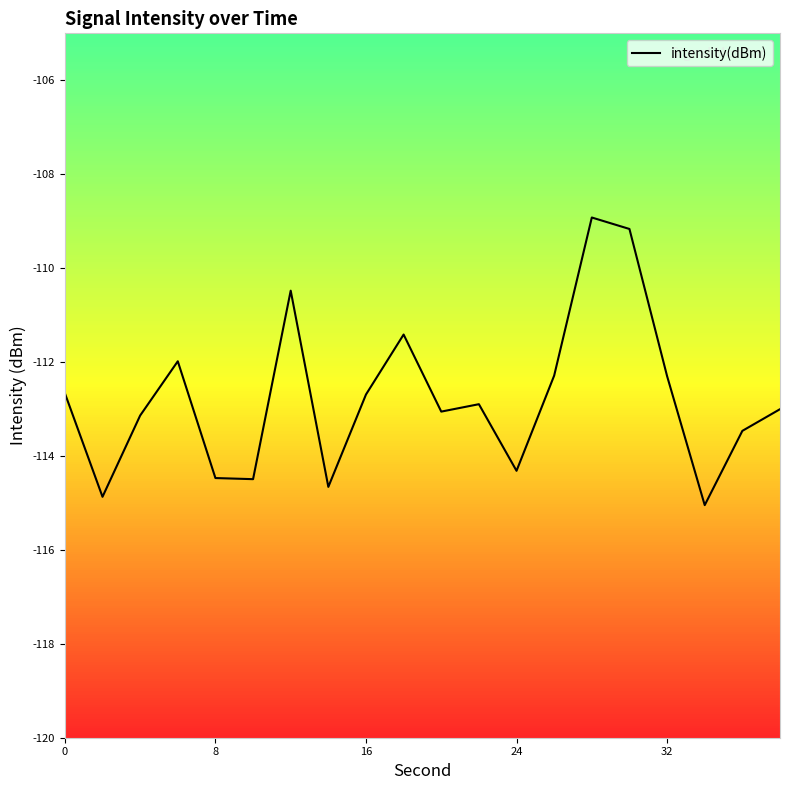

What is the maximum value shown in the chart?

-108.9